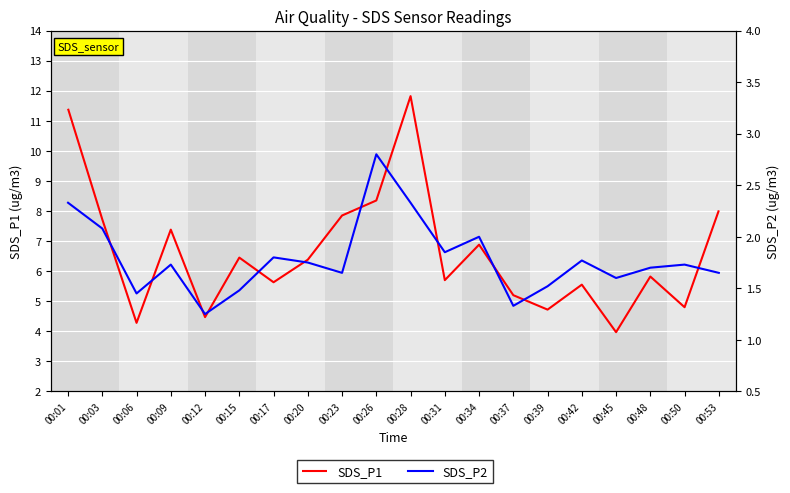

Where is SDS_P2 nearest to the value 2?

00:34